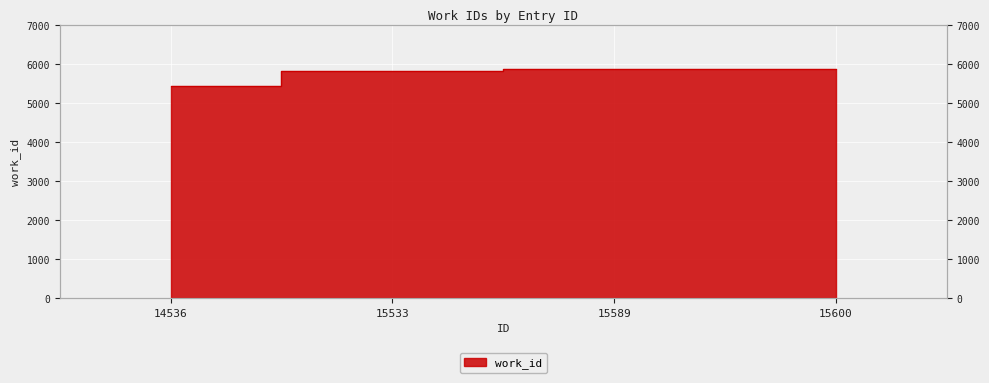

What is the difference between the second highest and minimum values?

427